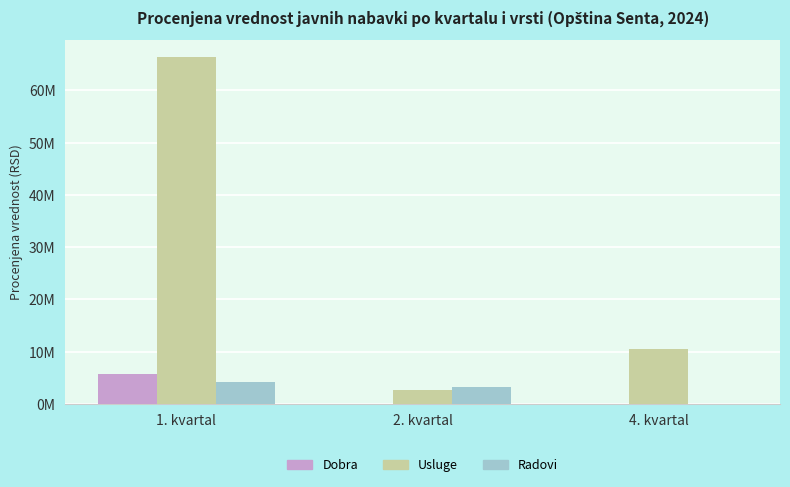

At 2. kvartal, list the series in order from largest to smallest.

Radovi, Usluge, Dobra